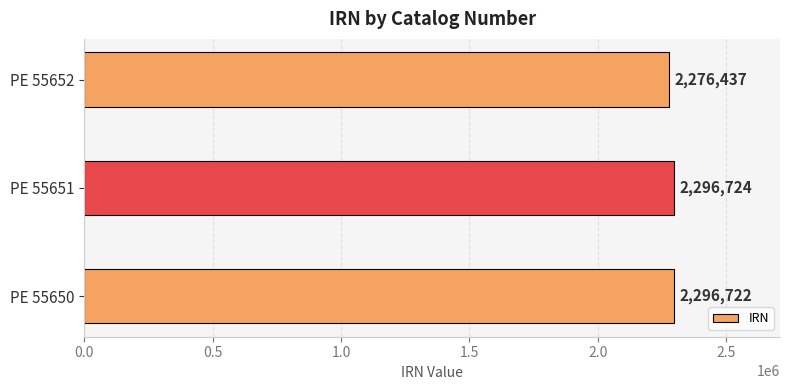

What is the change in value from PE 55650 to PE 55651?

+2